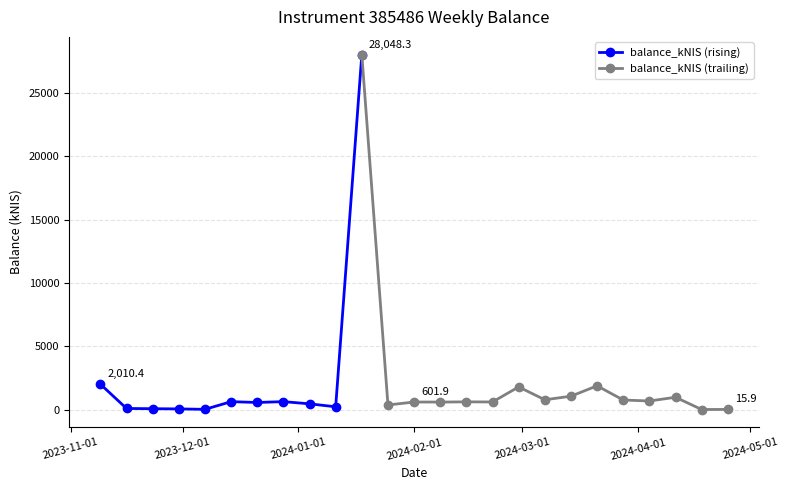

What is the difference between the second highest and second lowest values?

1994.5